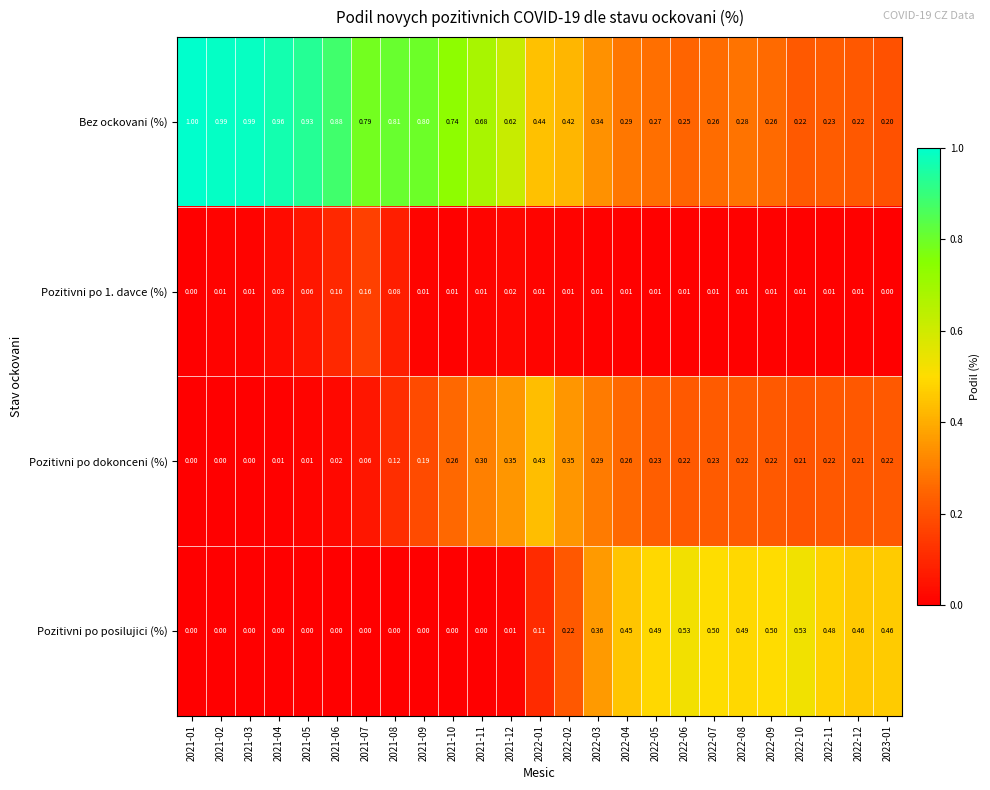

Which series has the largest range (max minus min)?

Bez ockovani (%)